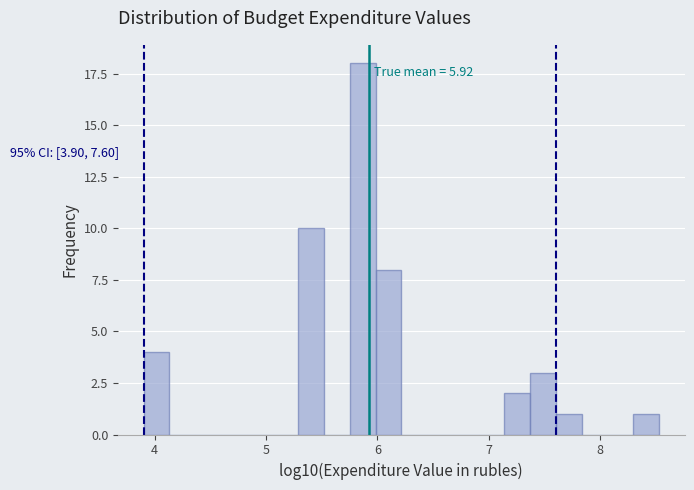

Read against the x-axis, roughly where is the centre of the tallest bar?

5.9